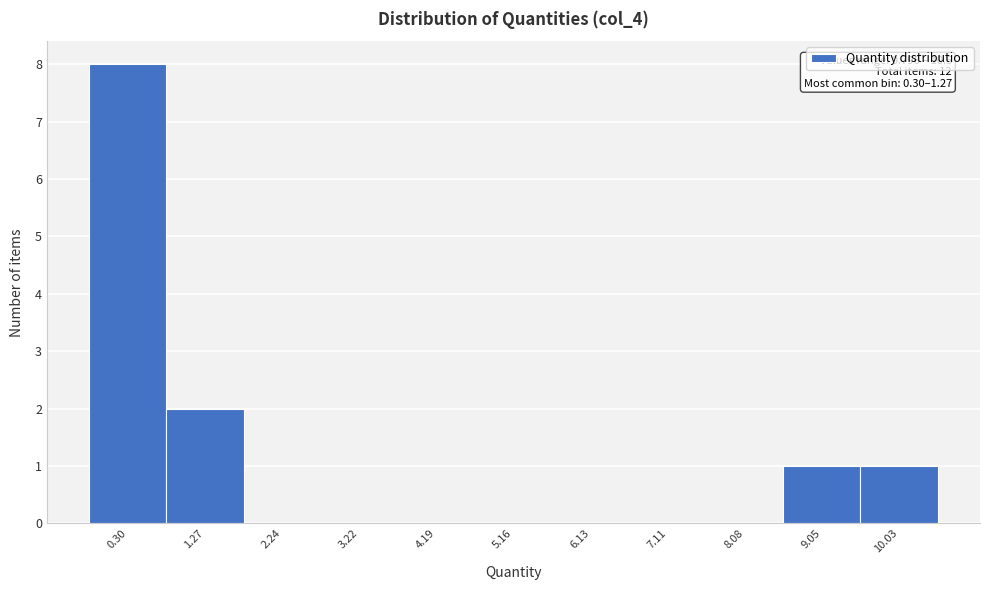

Reading left to right, extract all data points from this chart.

0.30=8	1.27=2	2.24=0	3.22=0	4.19=0	5.16=0	6.13=0	7.11=0	8.08=0	9.05=1	10.03=1